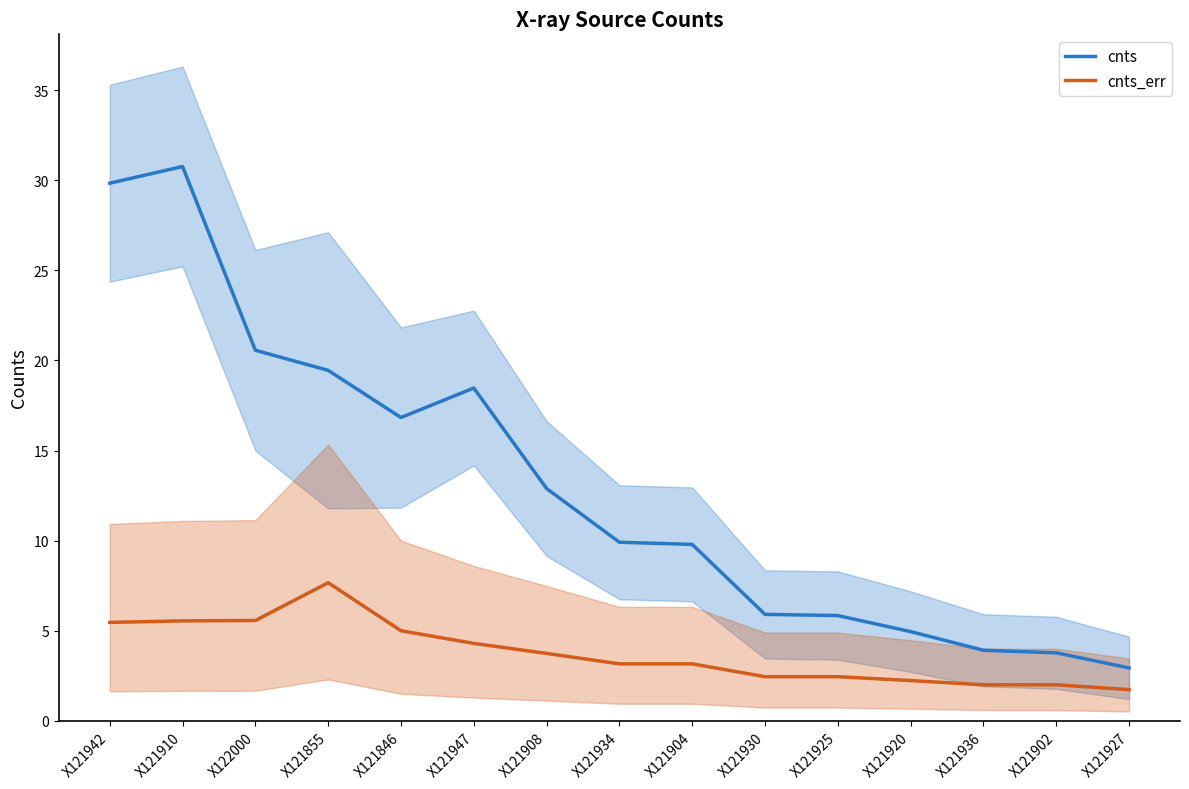

What is the difference between the second highest and second lowest values in the cnts series?

26.1